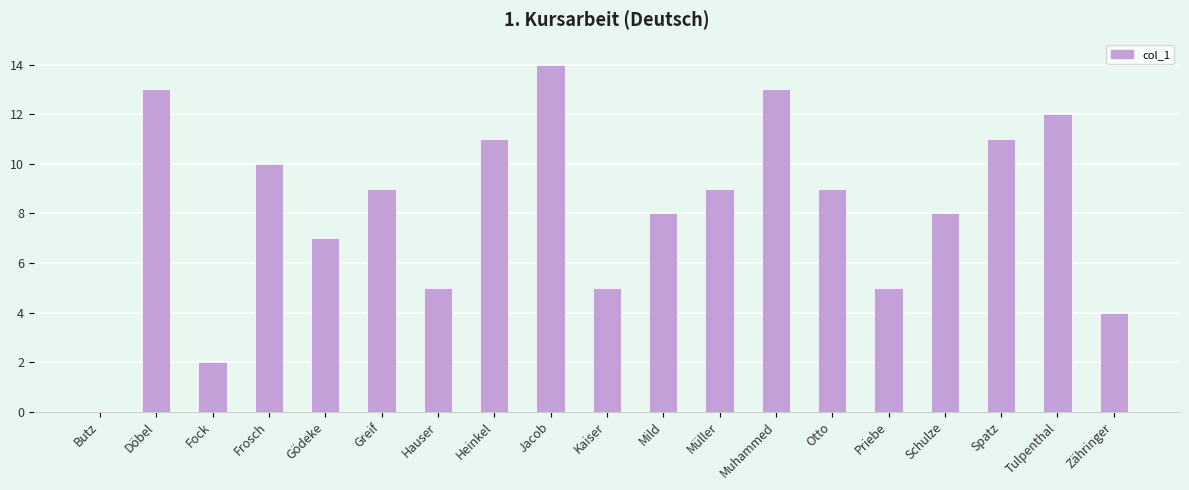

How many positive values are there?

18